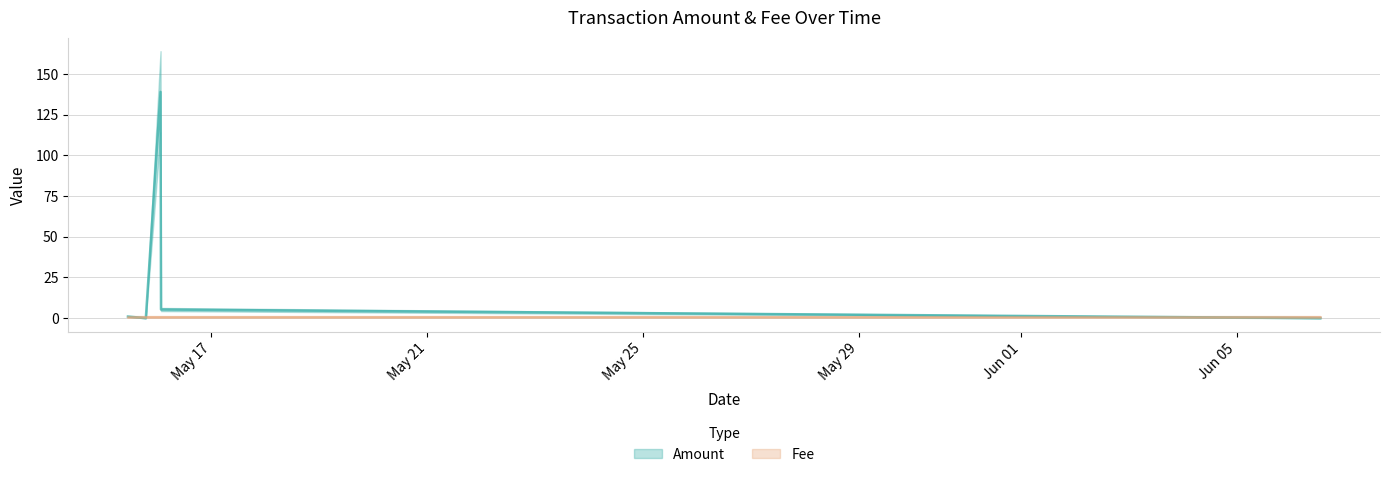

At which category does the data reach its first local valley?

2017-05-16 01:33:07